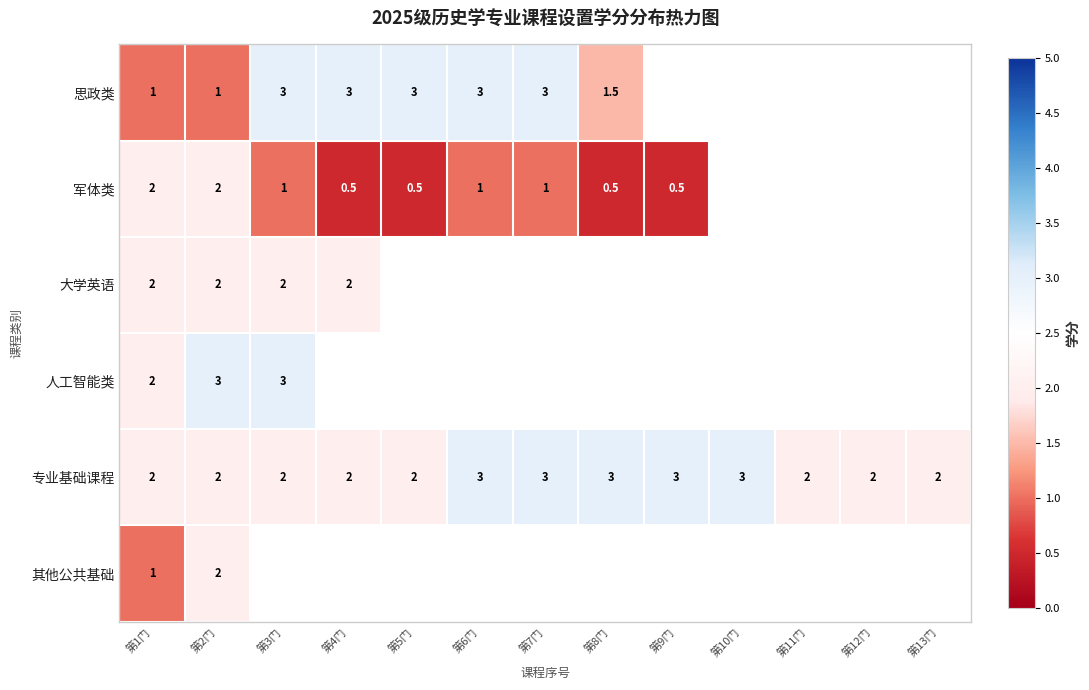

True or false: 人工智能类 has a value of 3.0 at 第3门.

True